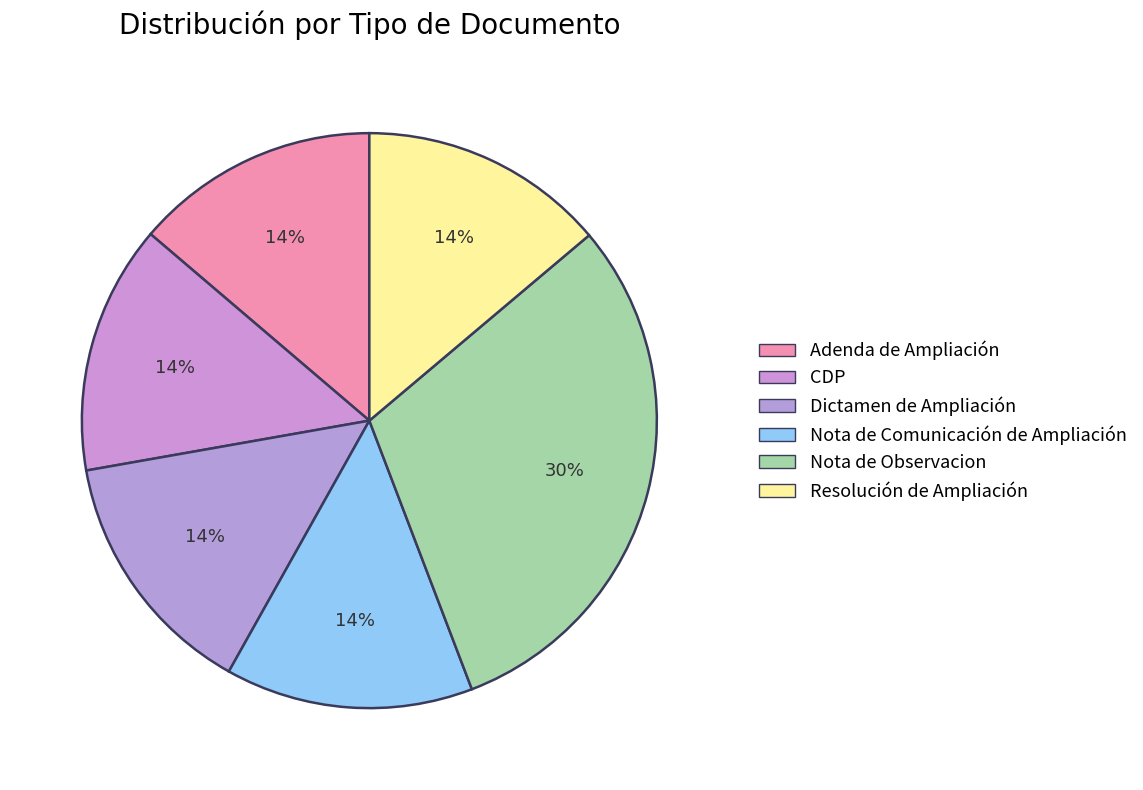

How many segments does this pie chart have?

6